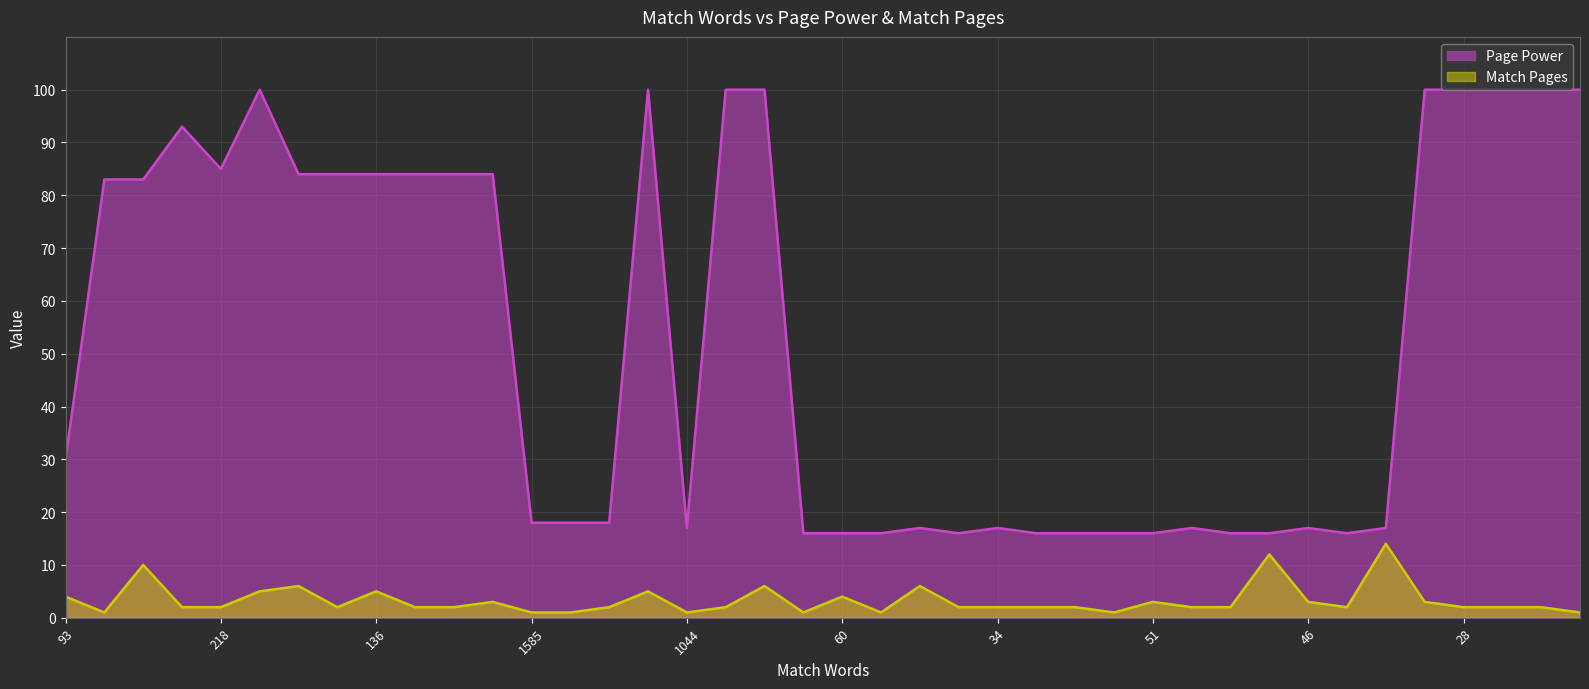

True or false: Page Power has a value of 100 at 28.

True